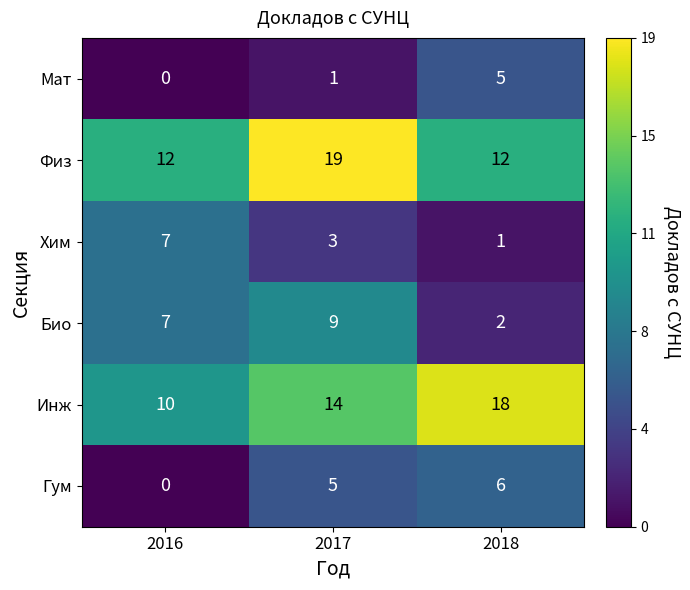

Is it true that Хим equals 1 at 2018?

True